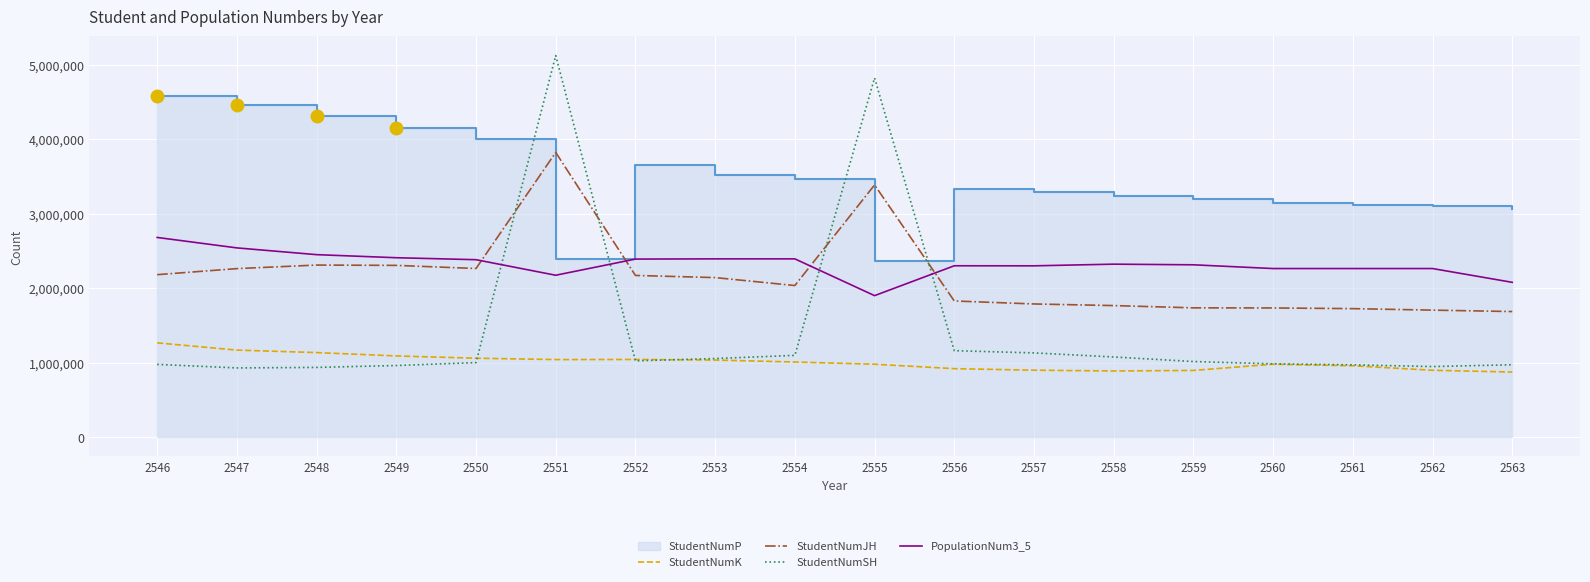

How many categories are shown in the chart?

18